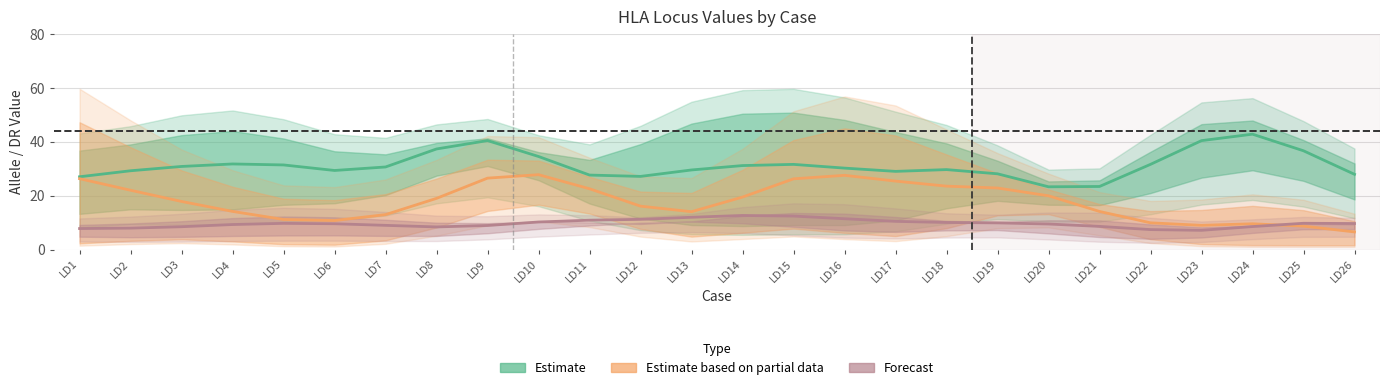

Reading left to right, transcribe all the data shown in this chart.

B2 / B1 (Estimate): LD1=27.0	LD2=29.2	LD3=30.8	LD4=31.7	LD5=31.4	LD6=29.3	LD7=30.6	LD8=37.3	LD9=40.4	LD10=34.5	LD11=27.6	LD12=27.1	LD13=29.5	LD14=31.1	LD15=31.6	LD16=30.2	LD17=29.0	LD18=29.6	LD19=28.1	LD20=23.3	LD21=23.4	LD22=31.6	LD23=40.4	LD24=42.8	LD25=36.6	LD26=27.9
A2 / A1 (Partial): LD1=26.3	LD2=22.0	LD3=17.8	LD4=14.1	LD5=11.1	LD6=10.8	LD7=12.9	LD8=19.0	LD9=26.5	LD10=27.8	LD11=22.5	LD12=16.1	LD13=14.0	LD14=19.5	LD15=26.2	LD16=27.5	LD17=25.4	LD18=23.5	LD19=22.8	LD20=19.9	LD21=14.1	LD22=9.9	LD23=9.0	LD24=9.6	LD25=8.7	LD26=6.5
DR2 / C2 (Forecast): LD1=7.8	LD2=7.9	LD3=8.5	LD4=9.3	LD5=9.7	LD6=9.6	LD7=9.0	LD8=8.4	LD9=8.9	LD10=10.2	LD11=10.9	LD12=11.2	LD13=12.0	LD14=12.6	LD15=12.4	LD16=11.4	LD17=10.4	LD18=10.0	LD19=9.9	LD20=9.5	LD21=8.6	LD22=7.4	LD23=7.1	LD24=8.5	LD25=9.7	LD26=9.6